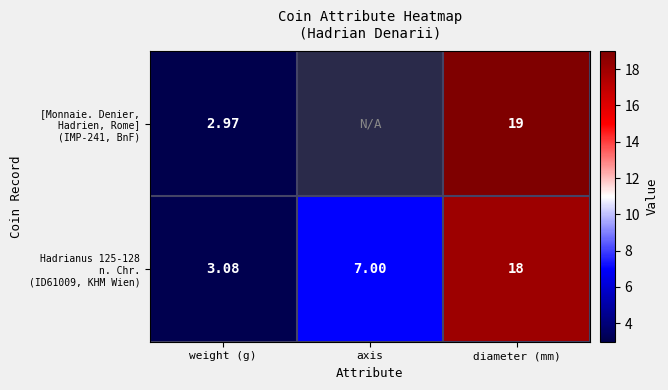

What is the lowest value of the Hadrianus 125-128 n. Chr. (ID61009, KHM Wien) series?

3.1